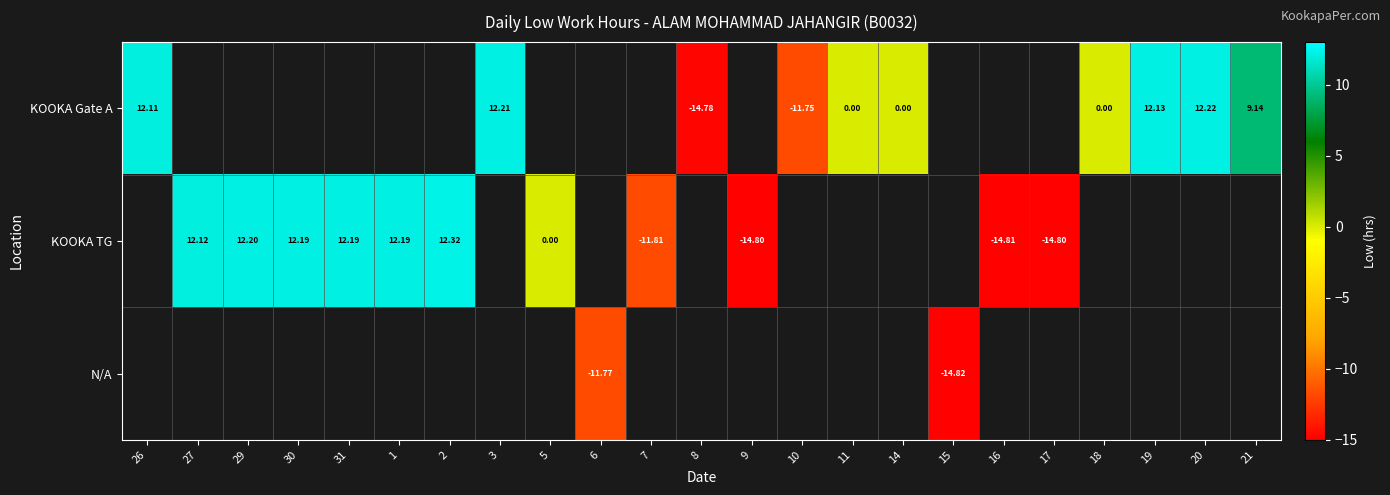

At which category does the chart reach its peak across all series?

2